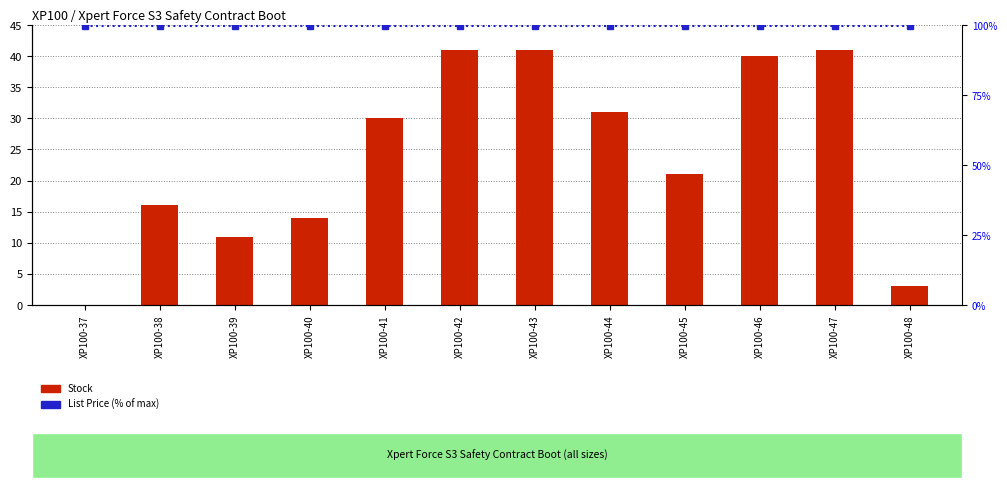

List the labels in order of List Price (% of max) value, largest first.

XP100-37, XP100-38, XP100-39, XP100-40, XP100-41, XP100-42, XP100-43, XP100-44, XP100-45, XP100-46, XP100-47, XP100-48